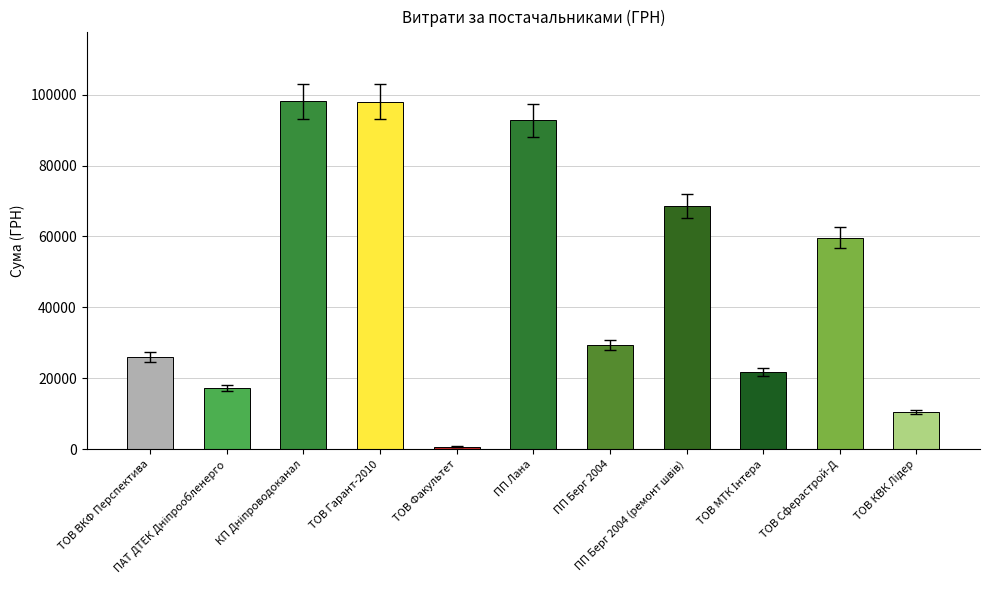

Reading right to left, what are all the values shown in this chart?

10479.0	59630.0	21758.0	68600.0	29400.0	92778.0	750.0	98000.0	98178.0	17159.2	26000.0